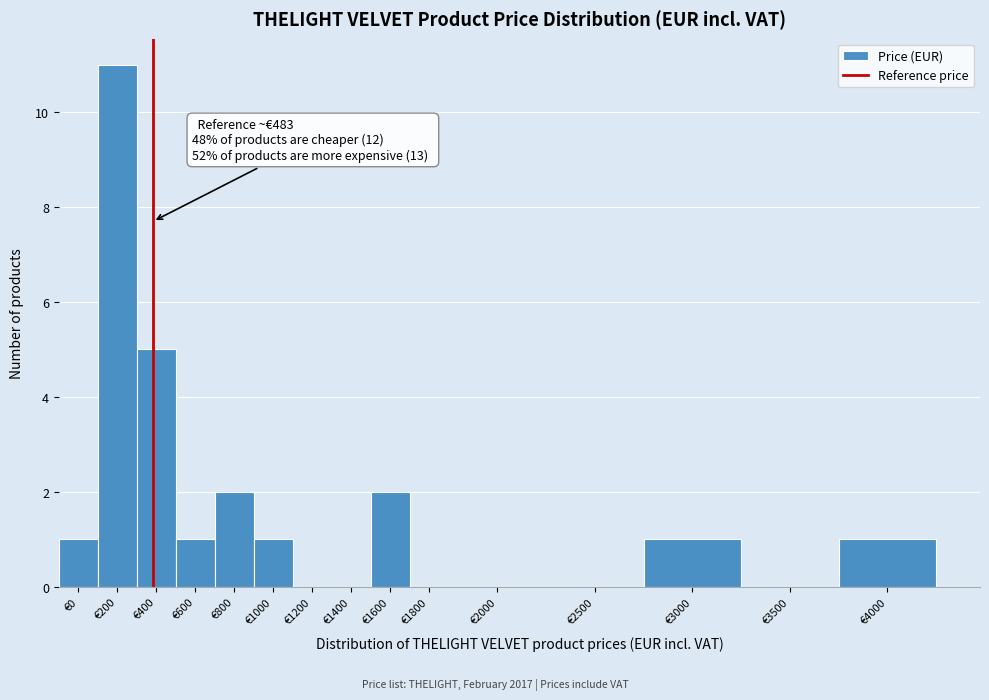

Reading right to left, transcribe all the data shown in this chart.

€4000=1	€3500=0	€3000=1	€2500=0	€2000=0	€1800=0	€1600=2	€1400=0	€1200=0	€1000=1	€800=2	€600=1	€400=5	€200=11	€0=1